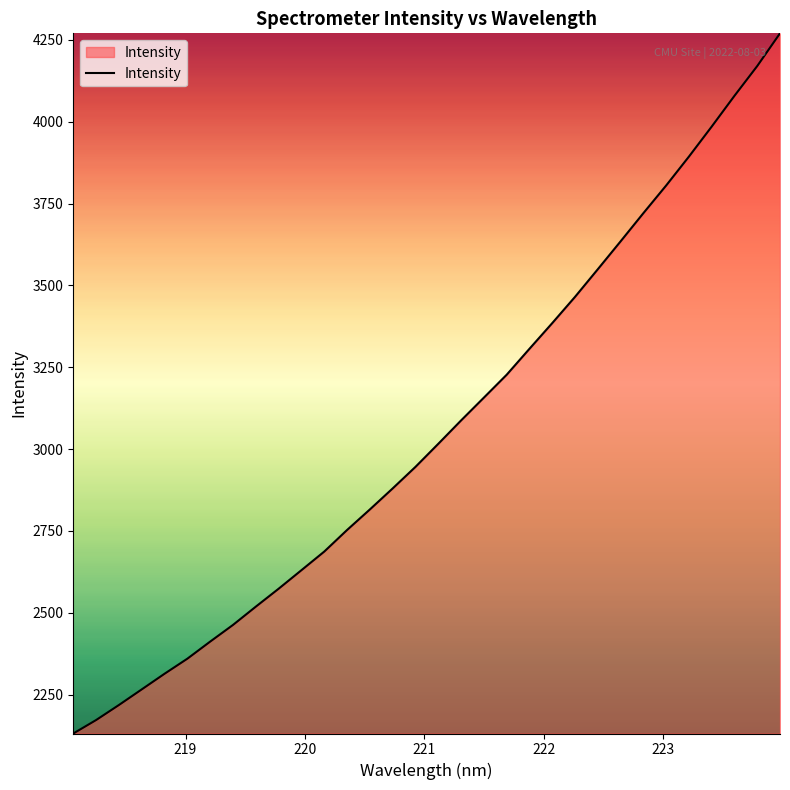

What is the difference between the maximum and minimum values?

2139.1